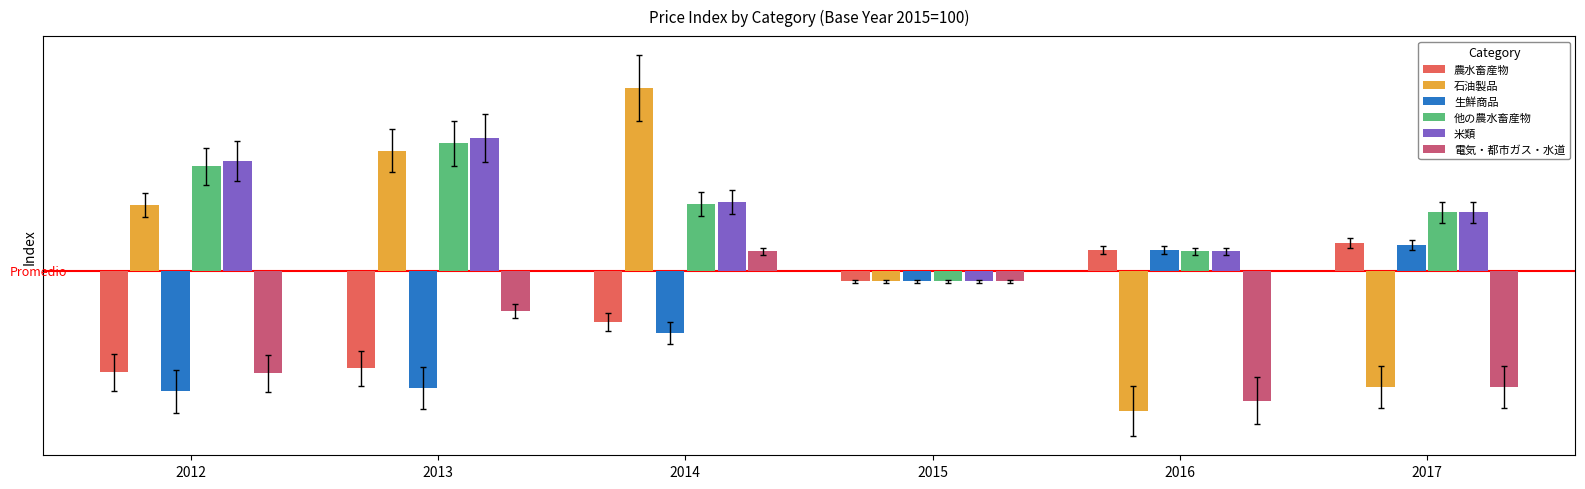

How many values in the 生鮮商品 series are below 0?

4